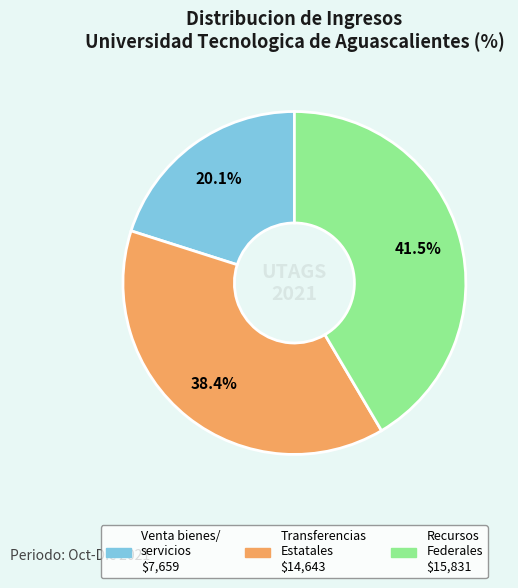

Is there any slice that represents more than half of the pie?

No